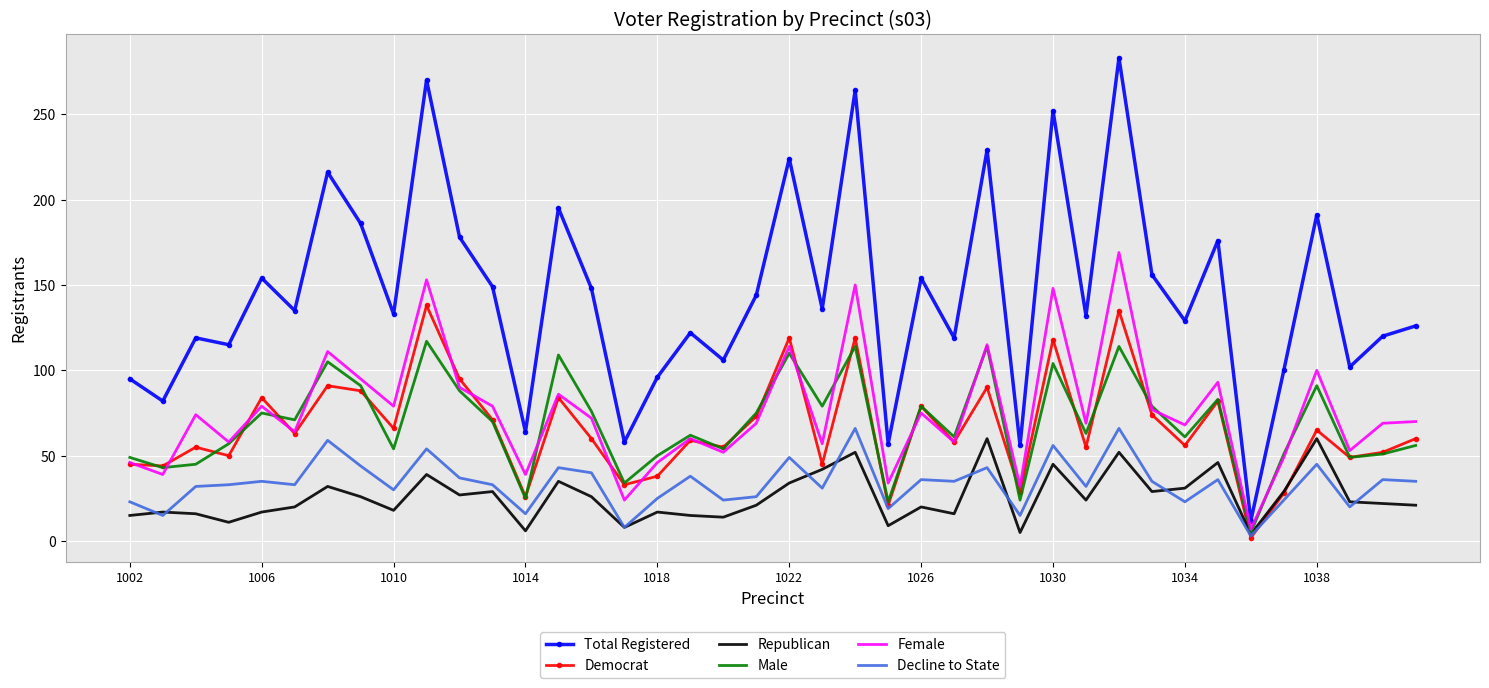

What are all the series names shown in the legend?

Total Registered, Democrat, Republican, Male, Female, Decline to State